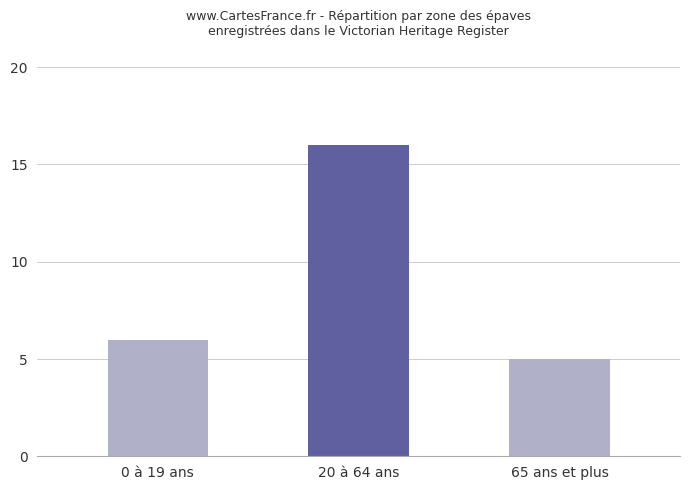

What is the greatest value displayed?

16